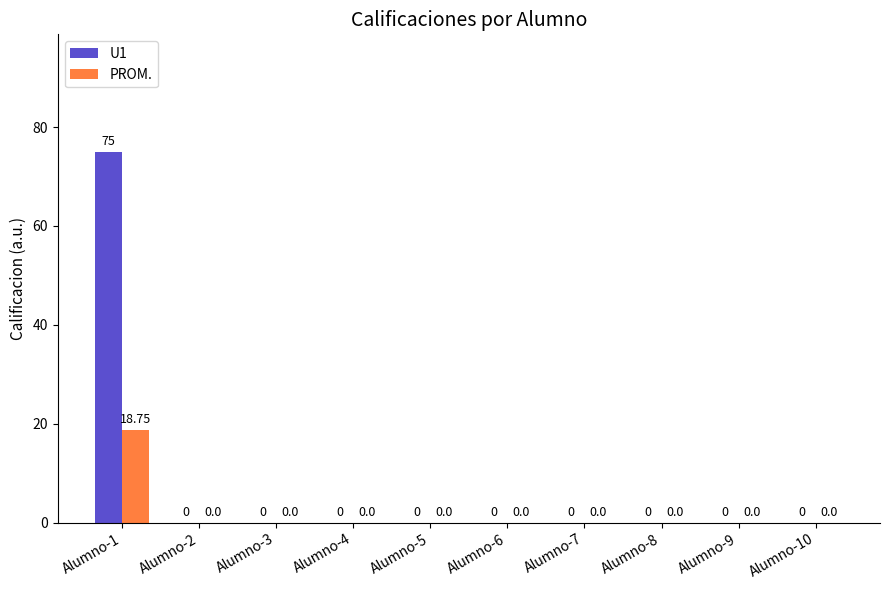

Reading right to left, what are all the values shown in this chart?

U1: 0.0	0.0	0.0	0.0	0.0	0.0	0.0	0.0	0.0	75.0
PROM.: 0.0	0.0	0.0	0.0	0.0	0.0	0.0	0.0	0.0	18.8